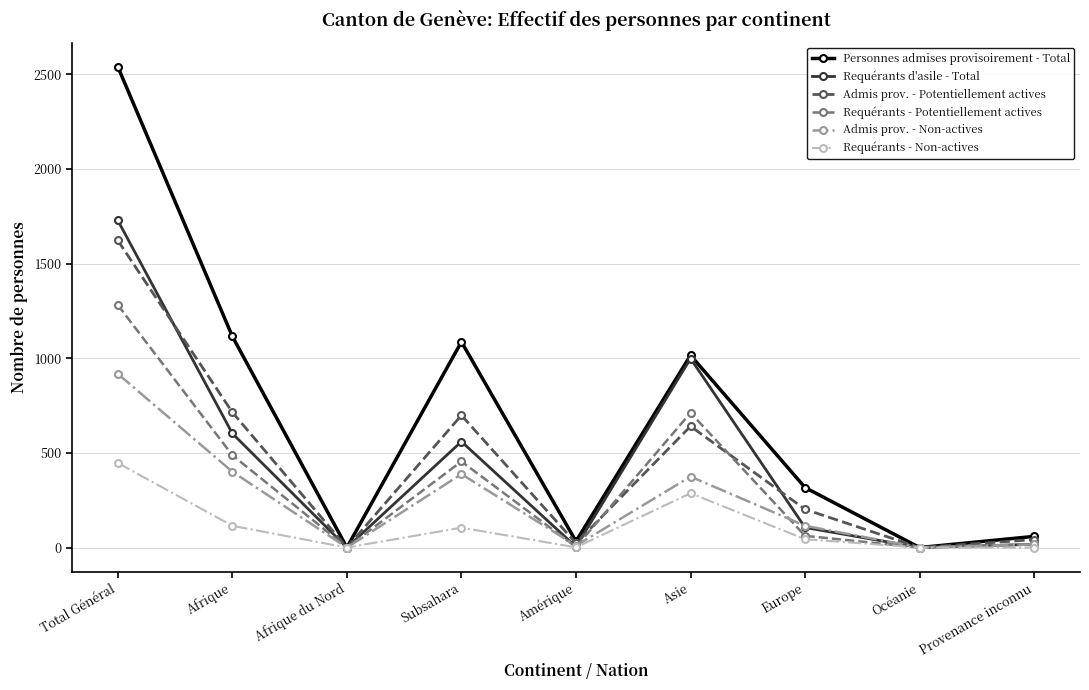

What is the difference between the maximum and minimum values in the Requérants d'asile - Total series?

1729